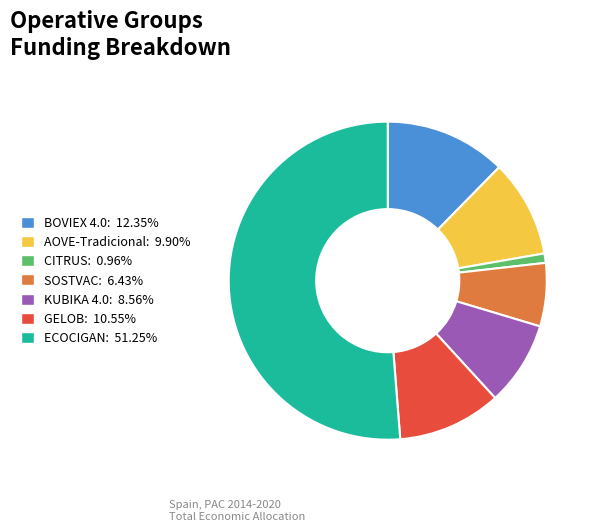

Is there any slice that represents more than half of the pie?

Yes